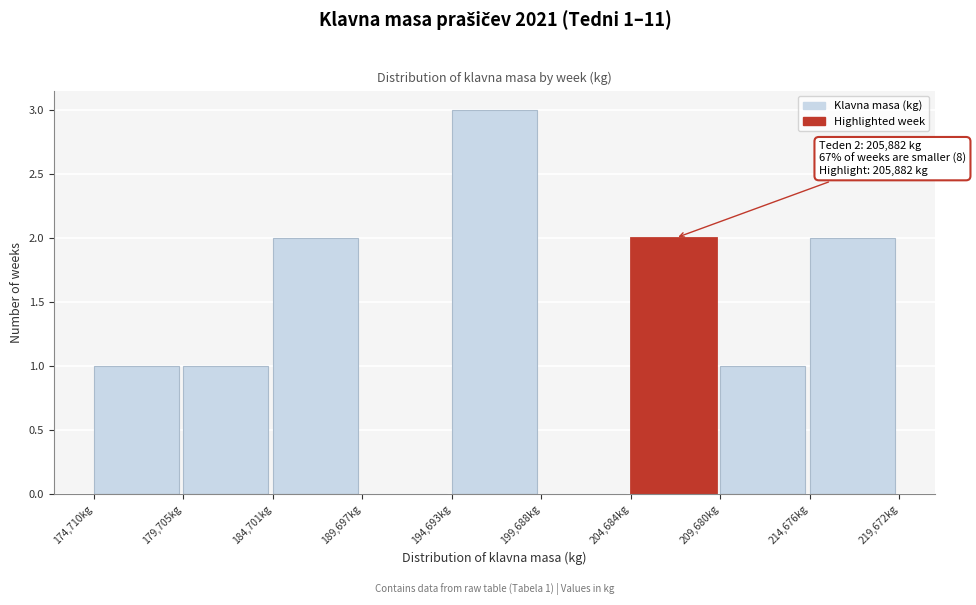

Over which range of the x-axis is the bar tallest?

194500 to 199500